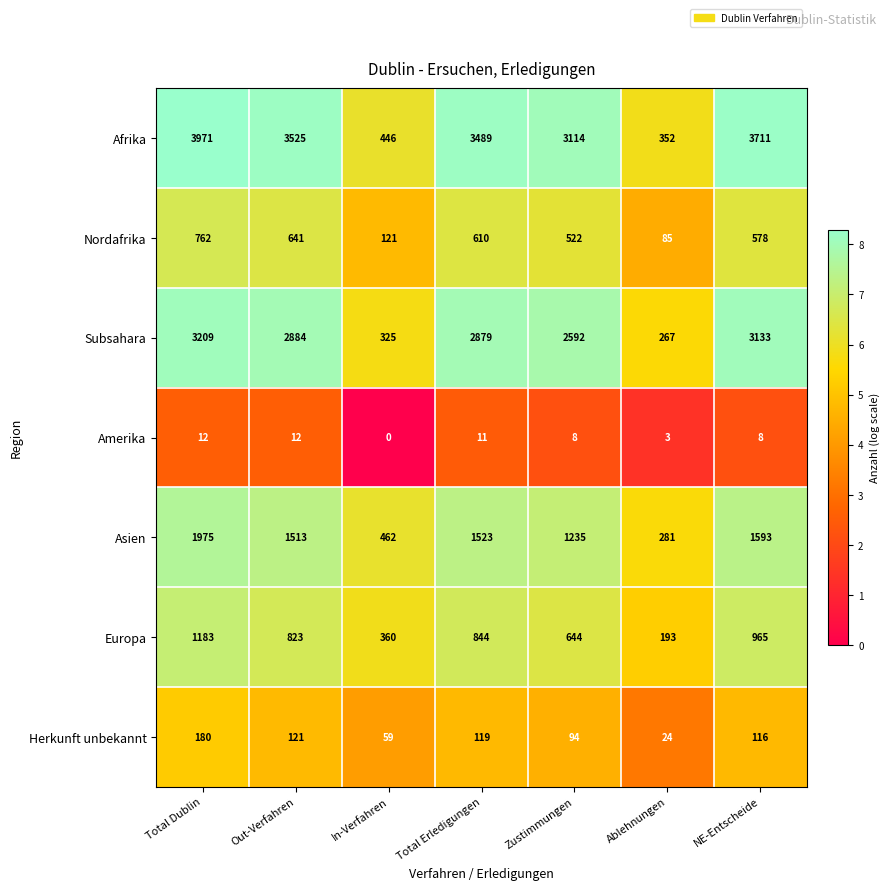

At how many categories does at least one series exceed 6?

7